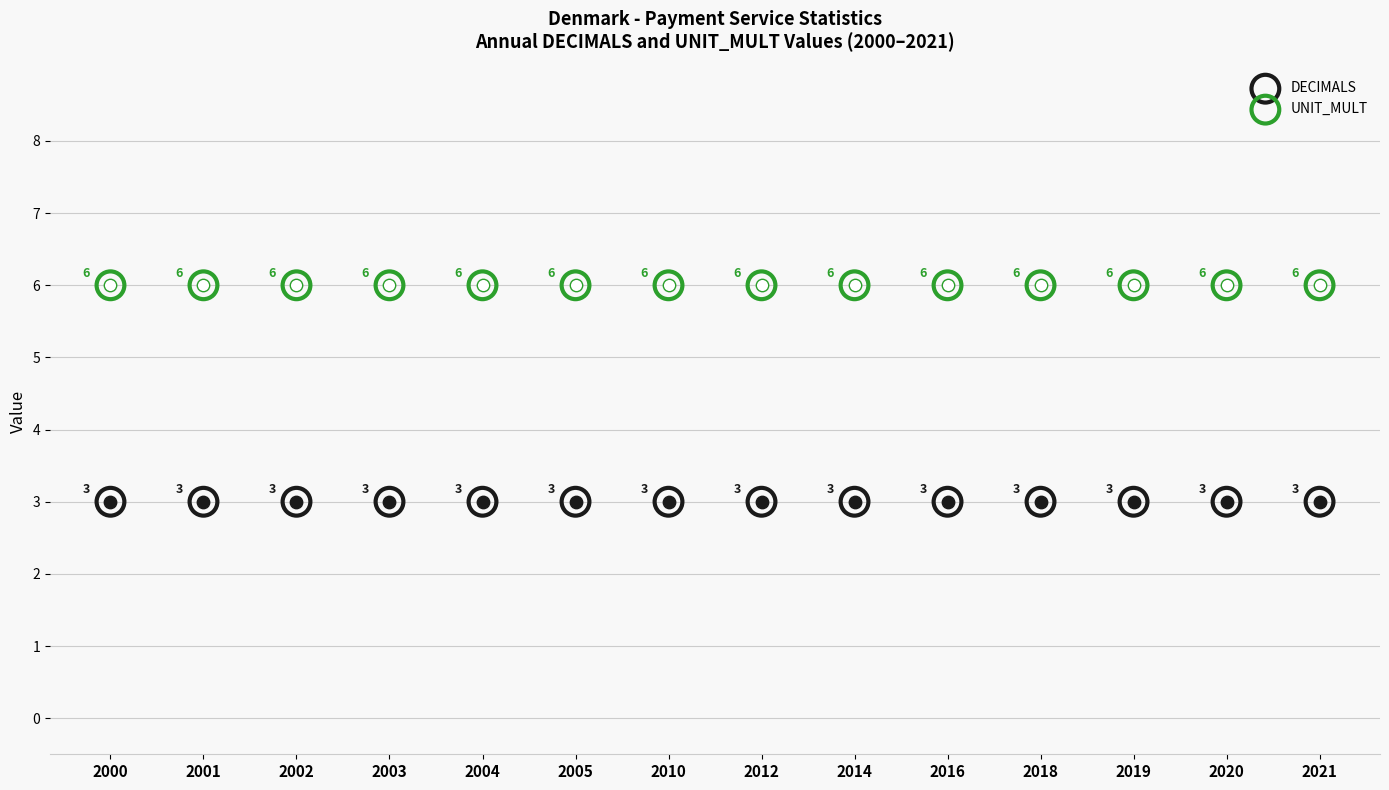

Which series reaches the minimum Y coordinate?

DECIMALS